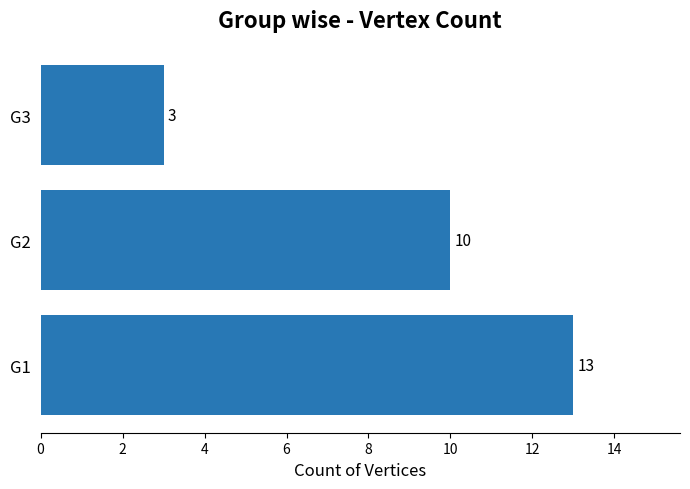

Is it true that the value at G2 is 4?

False